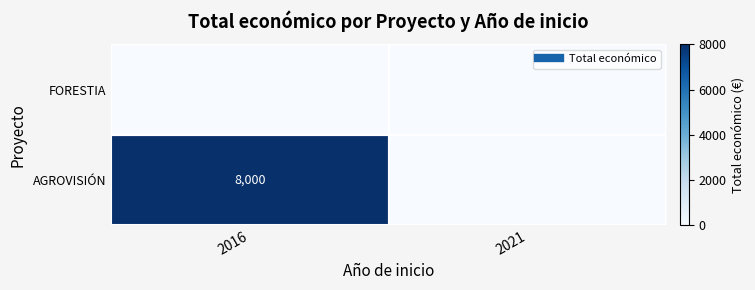

Is it true that AGROVISIÓN equals 0 at 2021?

True